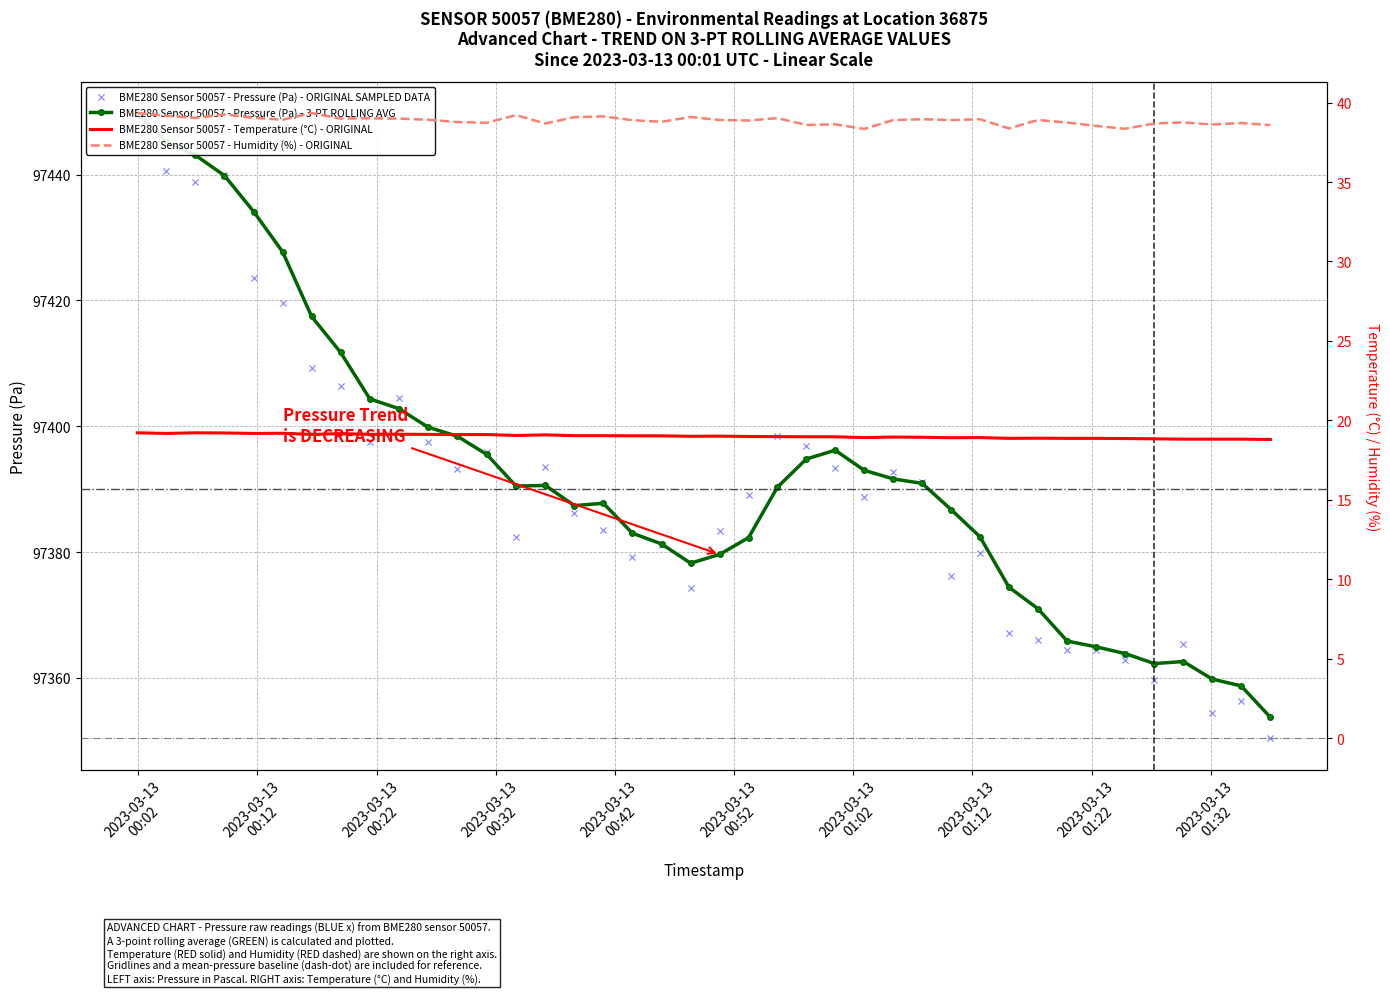

Which series reaches the minimum Y coordinate?

BME280 Sensor 50057 - Temperature (°C) - ORIGINAL